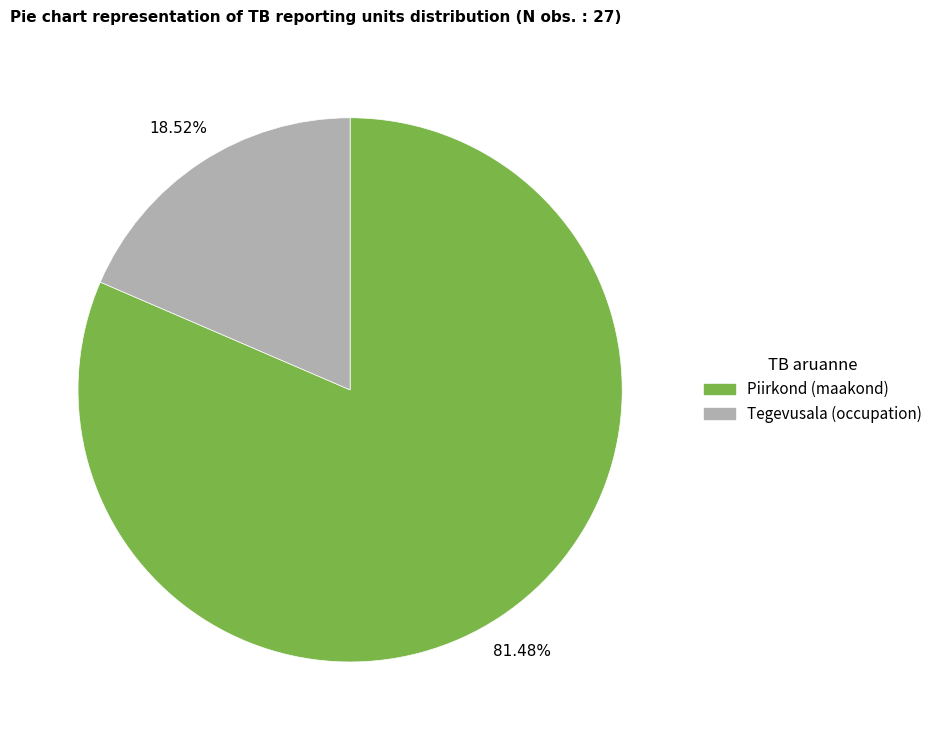

How many slices are in this pie chart?

2